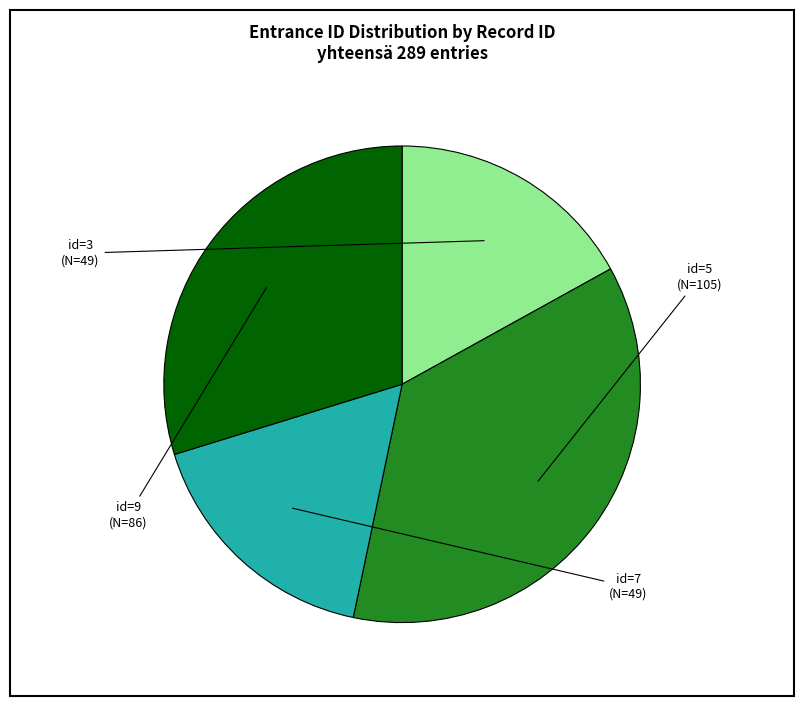

Does any single category account for the majority?

No